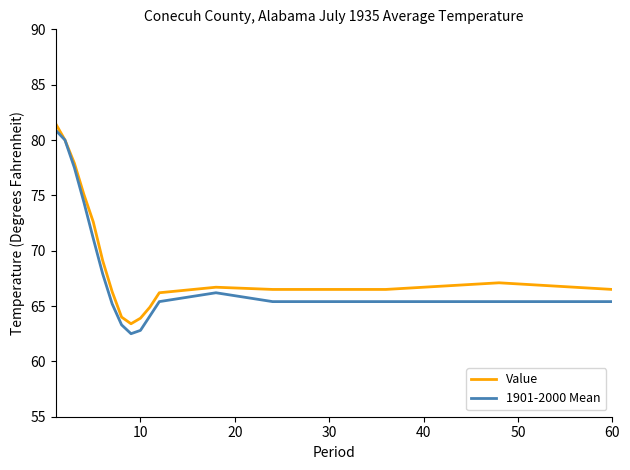

Does the chart display data point markers on the line(s)?

No